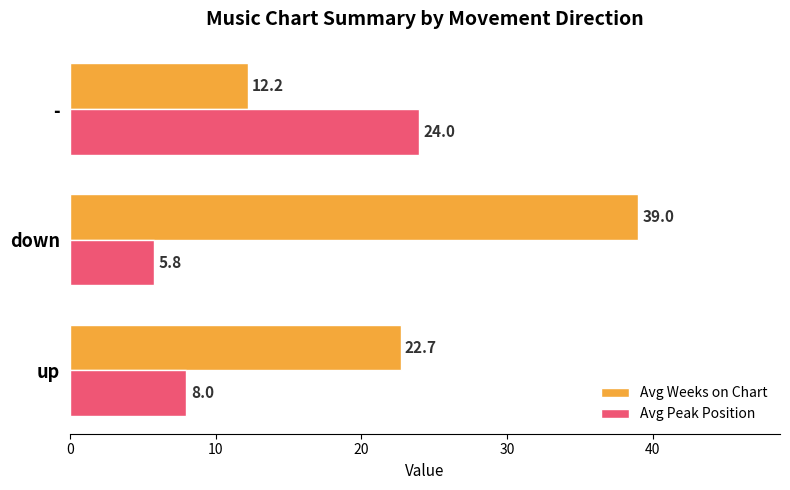

How many data points in Avg Peak Position are less than 8?

1